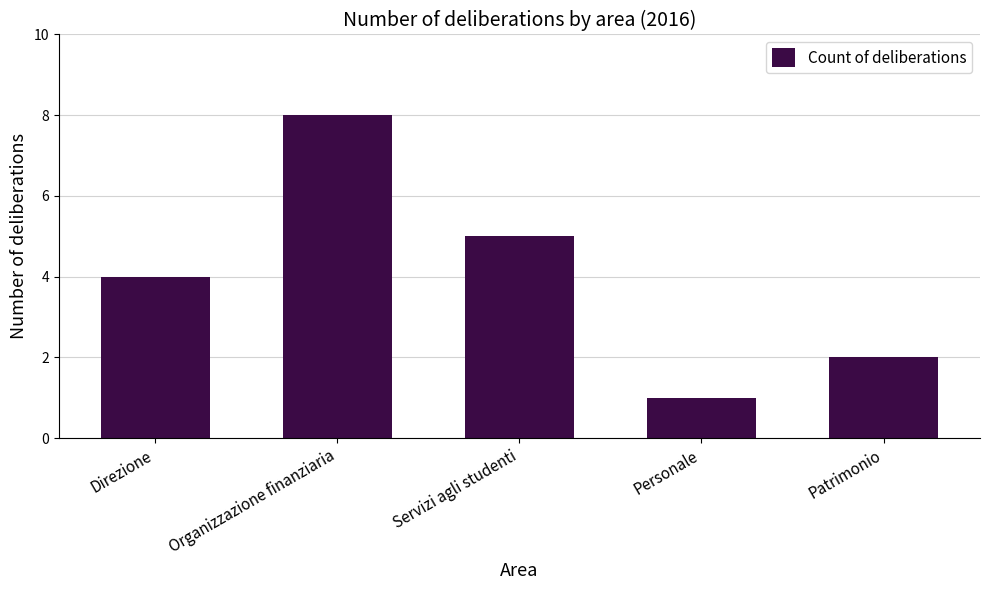

What is the change in value from Organizzazione finanziaria to Servizi agli studenti?

-3